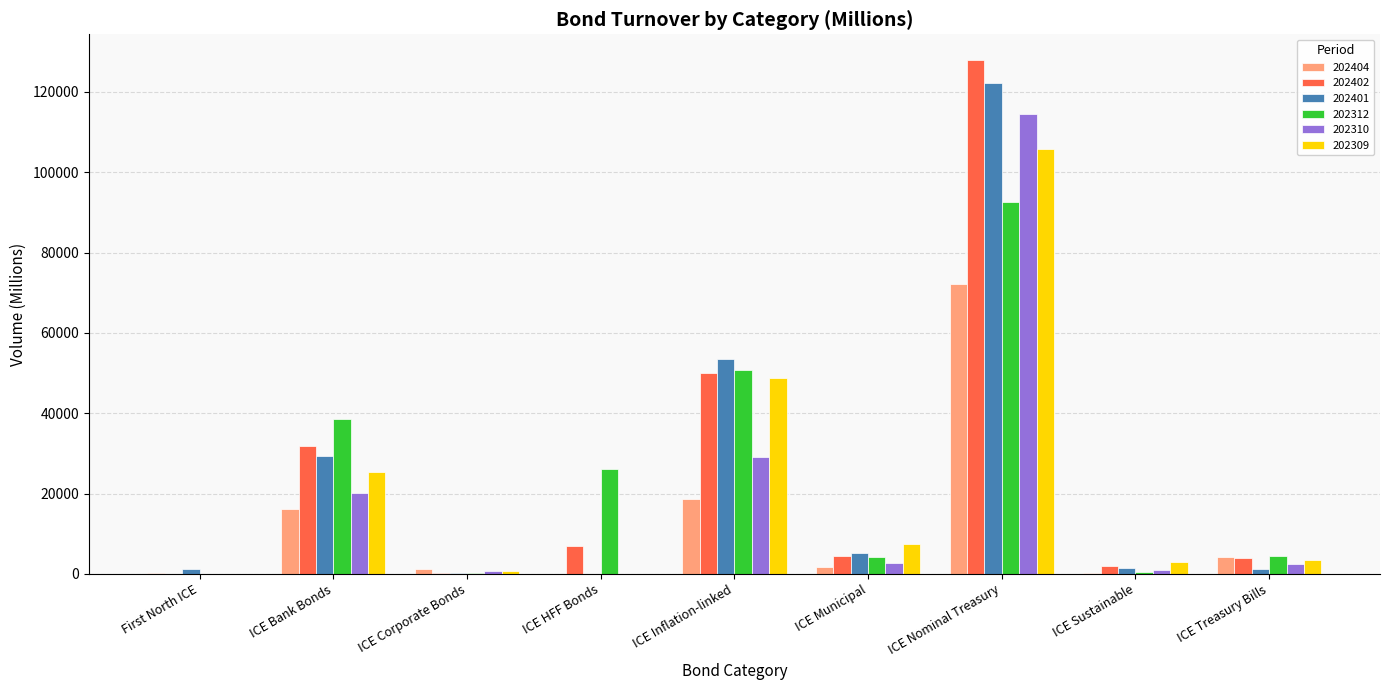

Is the value of 202310 at ICE Inflation-linked greater than the value of 202402 at ICE Nominal Treasury?

No